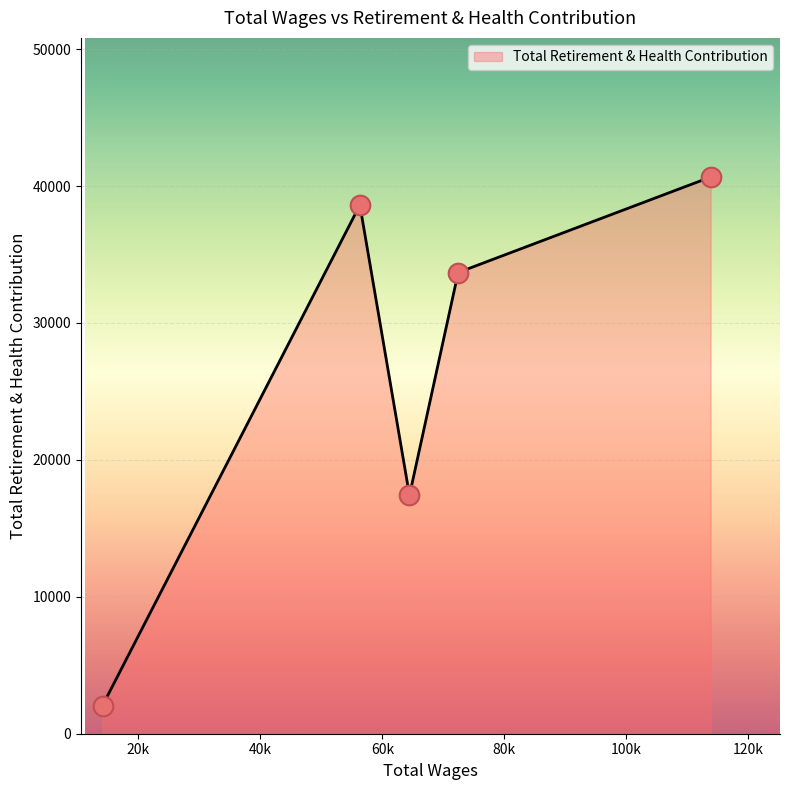

What is the sum of all values?

132427